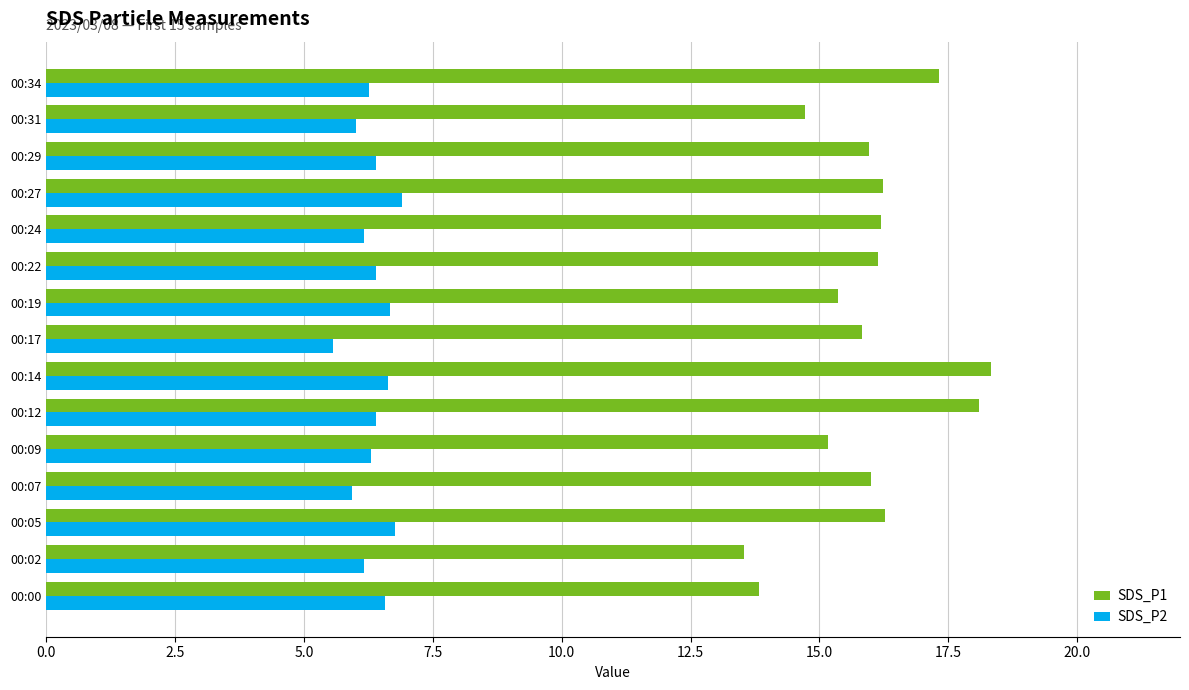

What is the difference between the maximum and minimum values in the SDS_P1 series?

4.8